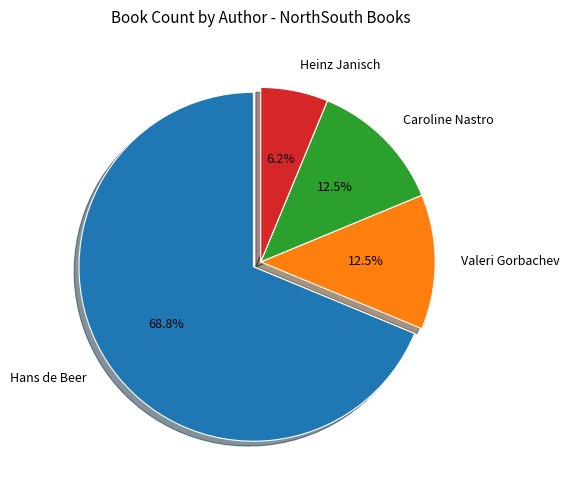

Do Caroline Nastro and Heinz Janisch together represent more than half of the pie?

No